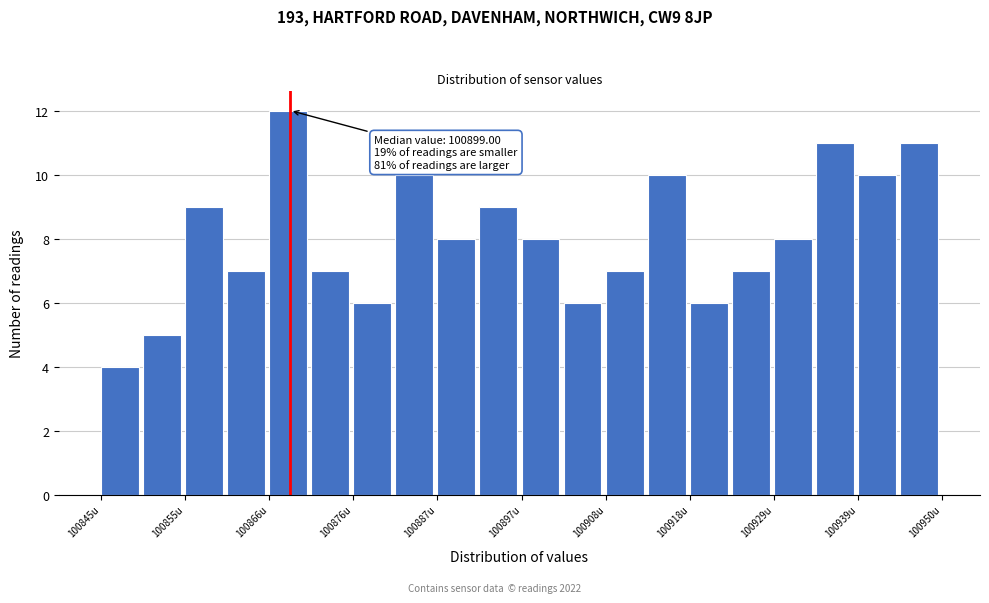

Read against the x-axis, roughly where is the centre of the tallest bar?

100868